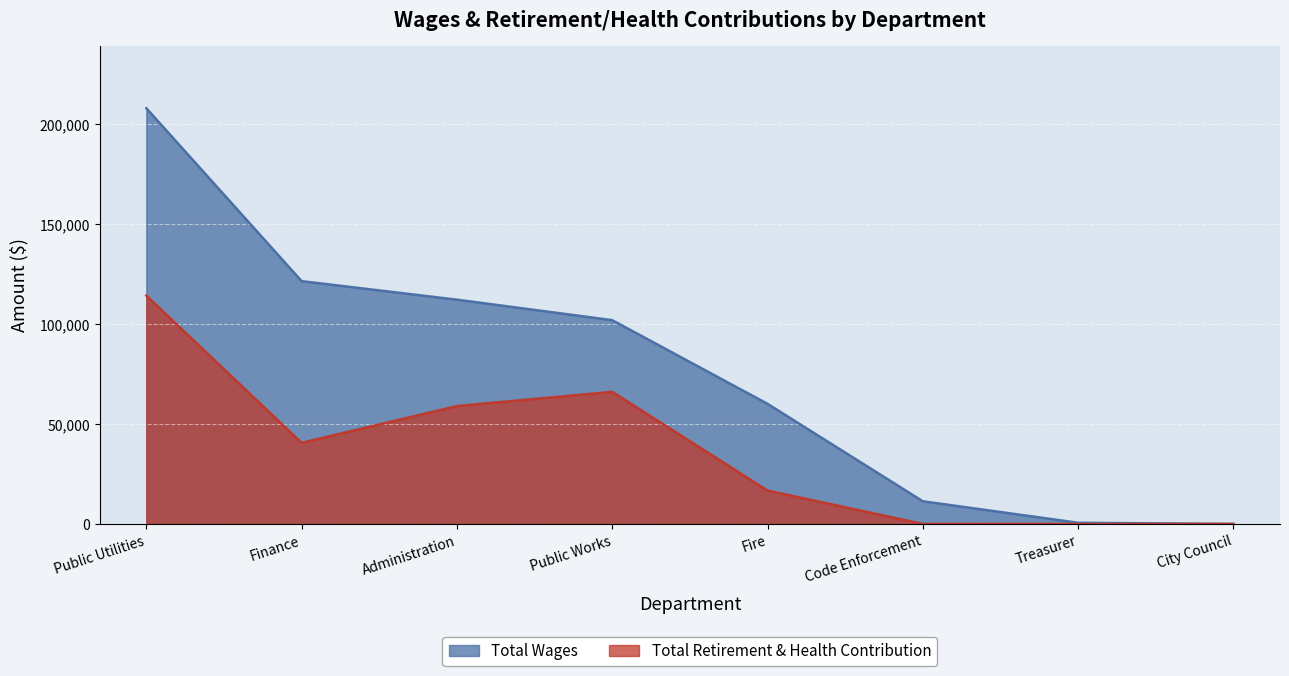

What is the difference between the maximum and minimum values in the Total Retirement & Health Contribution series?

114183